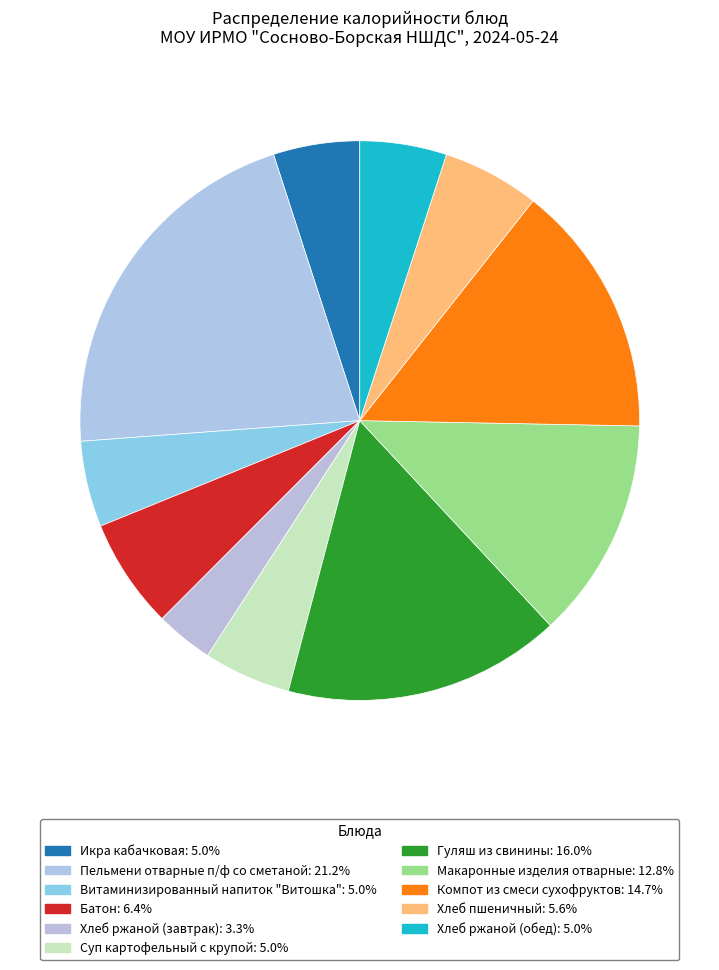

To the nearest percent, what is the difference between the Батон and Гуляш из свинины slice percentages?

10%